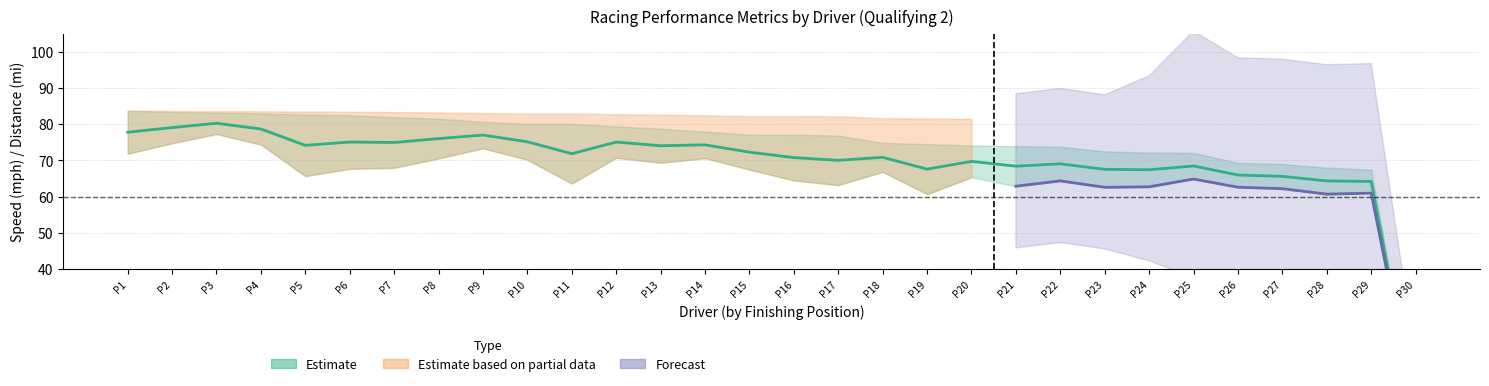

True or false: Average_Speed and Best_Lap_time intersect in this chart.

False